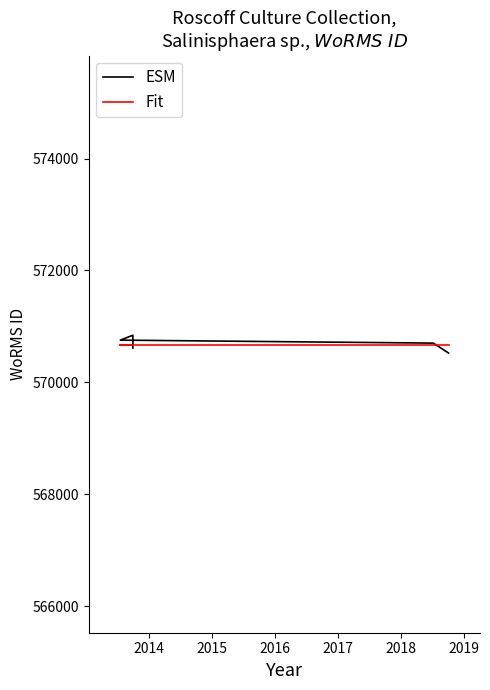

What value does the ESM series have at 2015?

570754.8